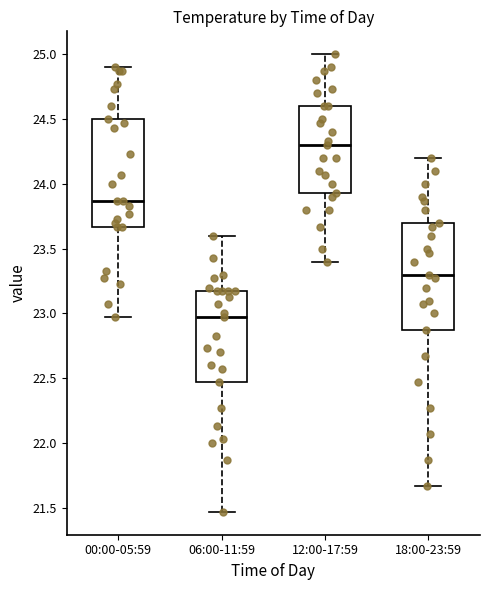

Reading left to right, read every box against the y-axis: the position of its median line, the range the box covers, and the ends of its whiskers. The values are not printed on the chart, so give them approximately, as read against the axis.

00:00-05:59: median 23.85, box 23.65 to 24.50, whiskers 22.95 to 24.90
06:00-11:59: median 22.95, box 22.45 to 23.15, whiskers 21.45 to 23.60
12:00-17:59: median 24.30, box 23.95 to 24.60, whiskers 23.40 to 25.00
18:00-23:59: median 23.30, box 22.85 to 23.70, whiskers 21.65 to 24.20